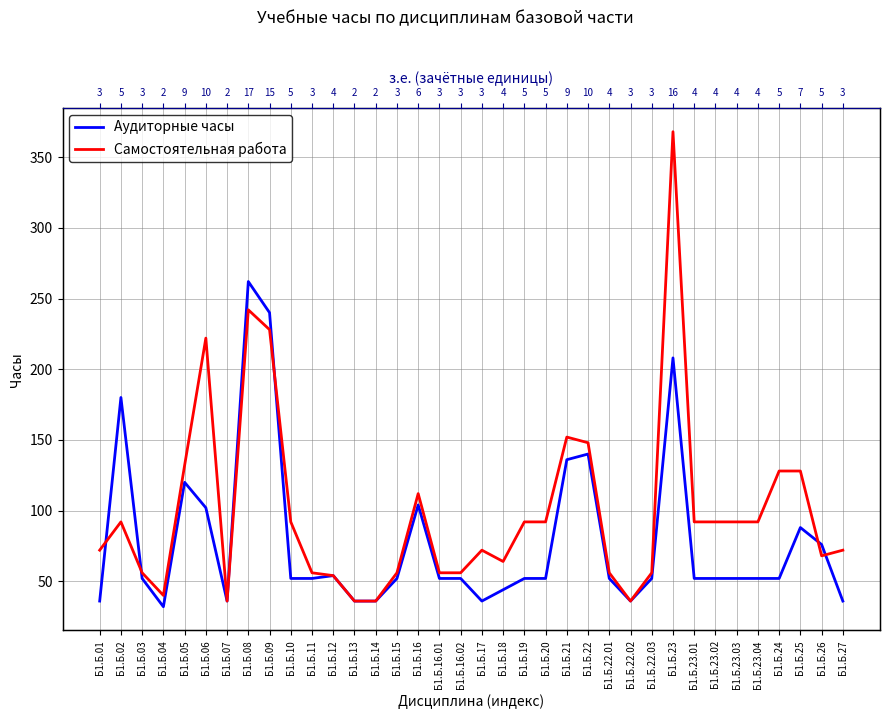

What position from the right is Б1.Б.27?

1